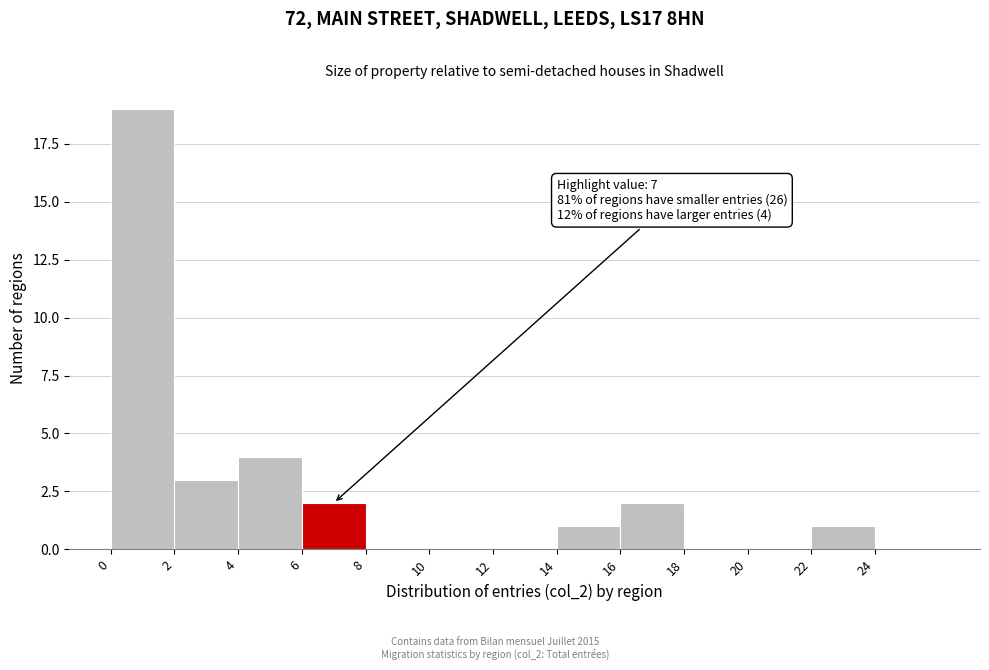

Which range on the x-axis has the tallest bar?

0 to 2